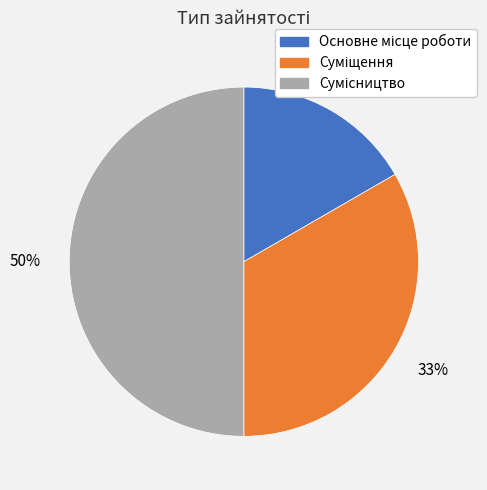

To the nearest percent, what is the difference between the largest and smallest slice percentages?

33%